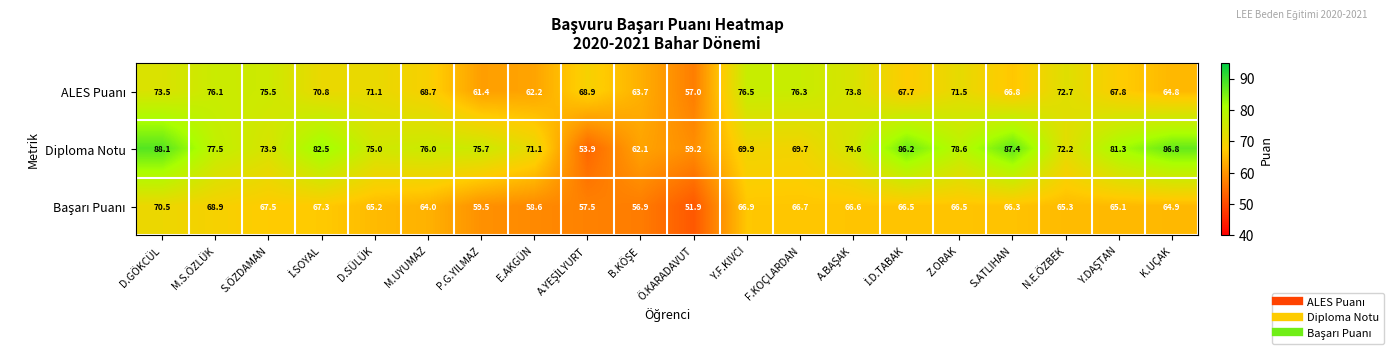

True or false: Diploma Notu has a value of 122.9 at N.E.ÖZBEK.

False